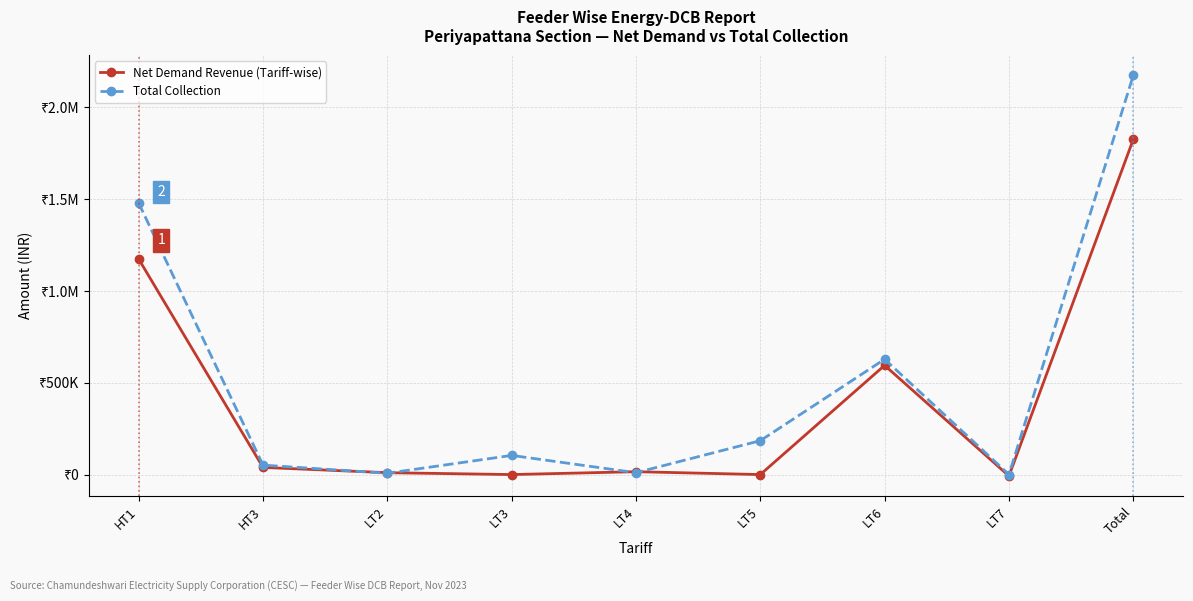

Does the chart have visible grid lines?

Yes